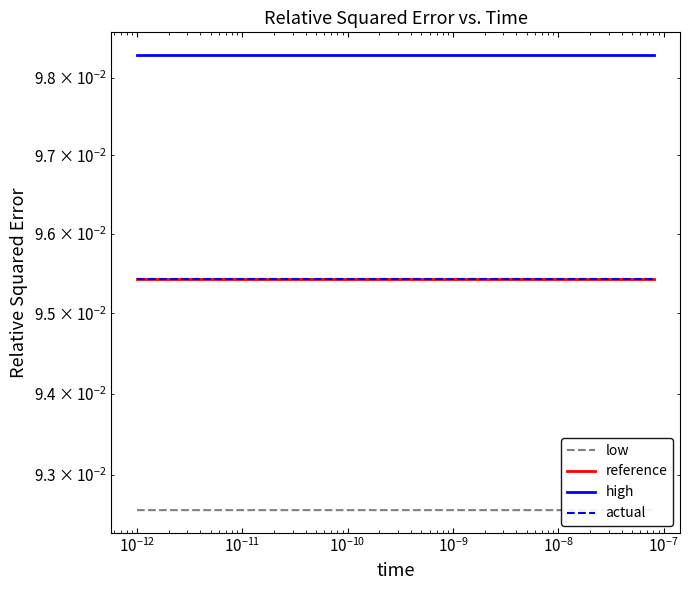

What is the minimum value for high?

0.1